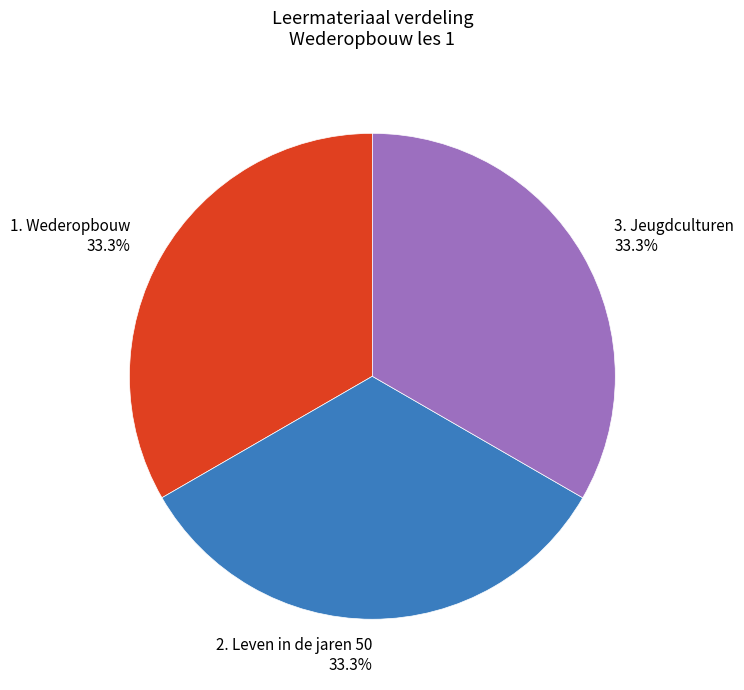

How many segments does this pie chart have?

3